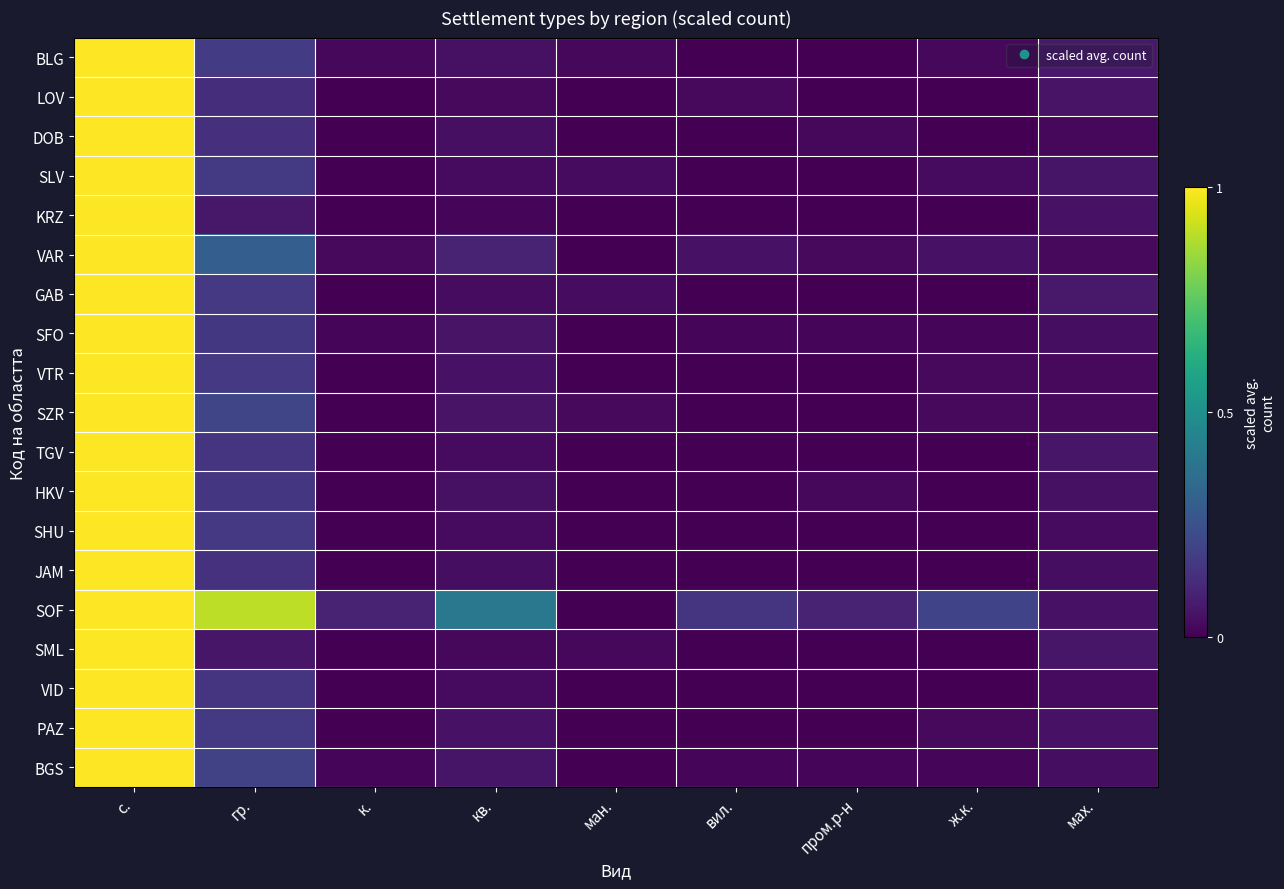

What is the total value across all series at кв.?

1.1